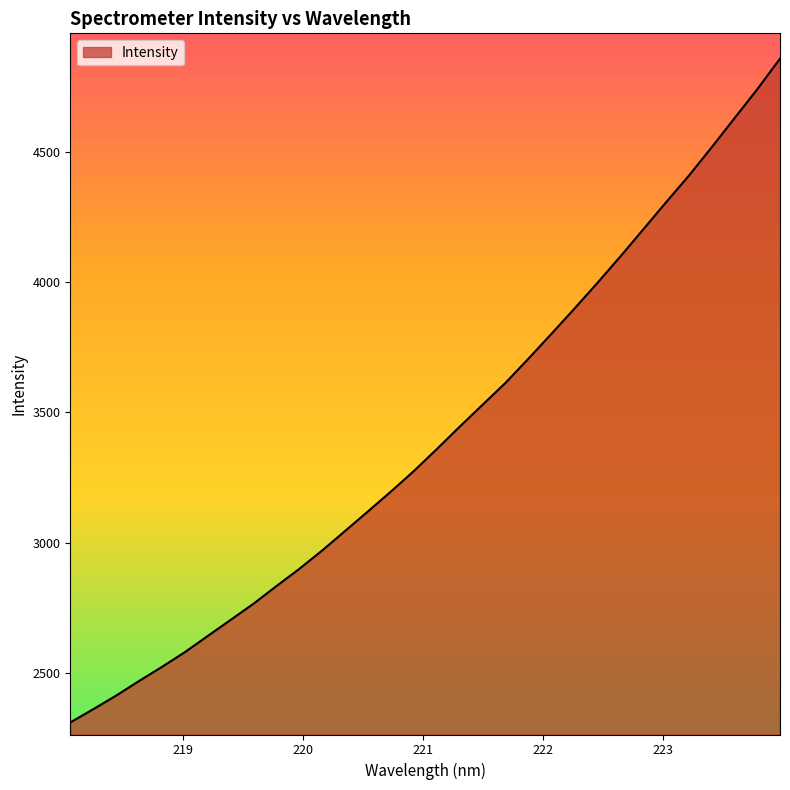

Does the chart display data point markers on the line(s)?

No